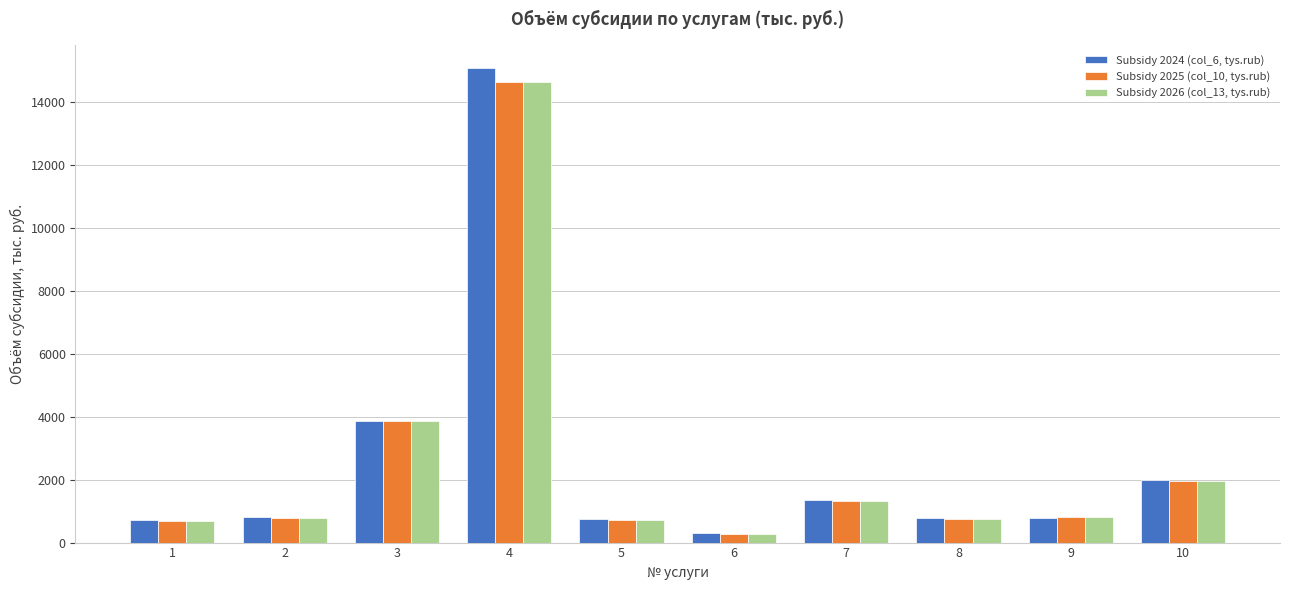

Where does the Subsidy 2026 (col_13, tys.rub) series first go above 805?

3